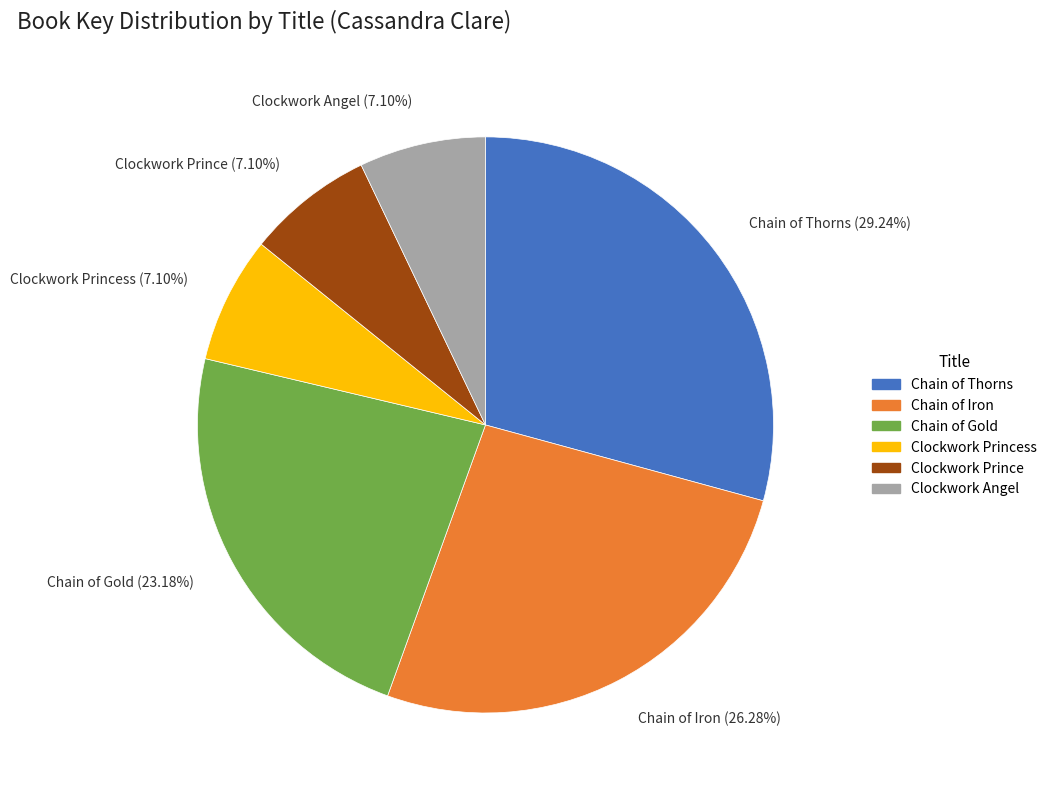

Does any single category account for the majority?

No